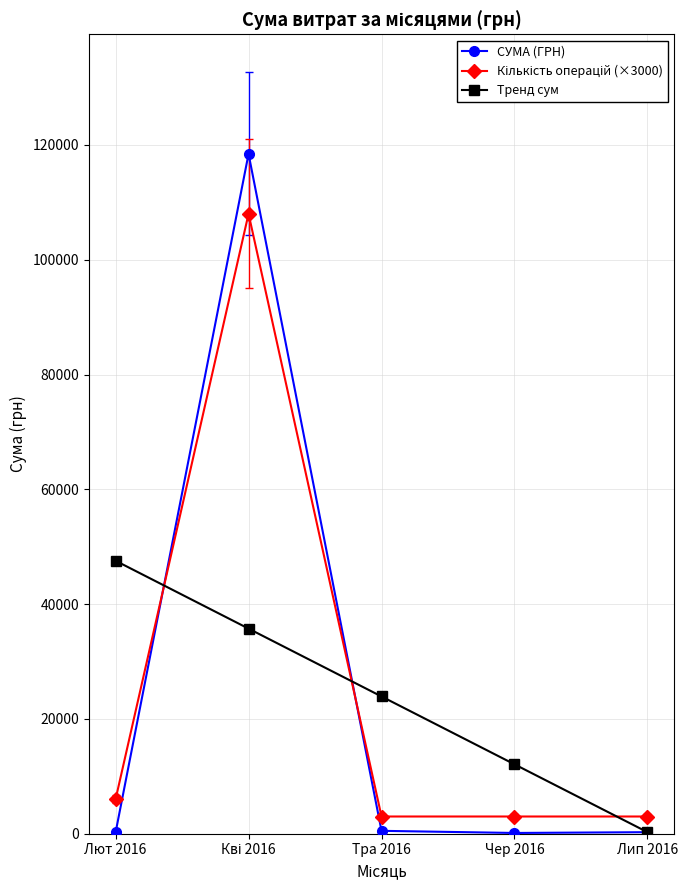

The value of Тренд сум at Тра 2016 is 23911.4. True or false?

True